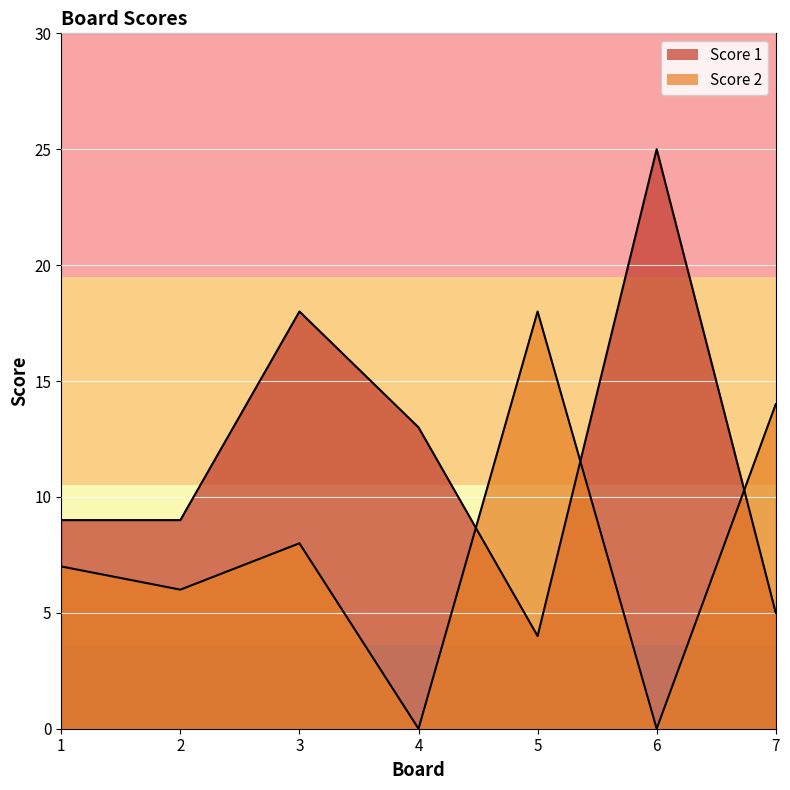

What is the sum of the Score 1 values at 5 and 1?

13